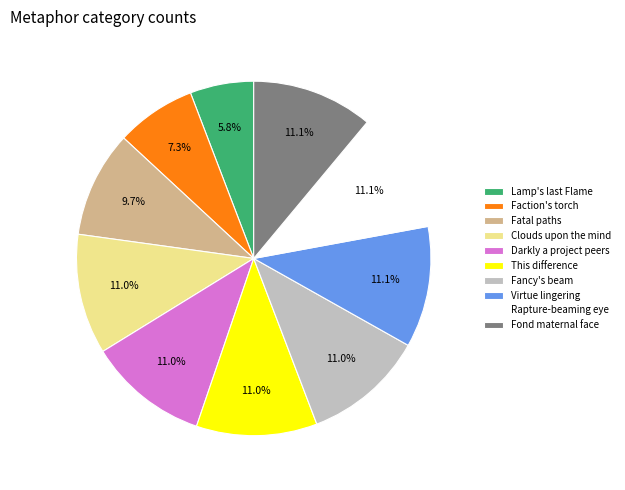

To the nearest percent, what portion does Rapture-beaming eye represent?

11%